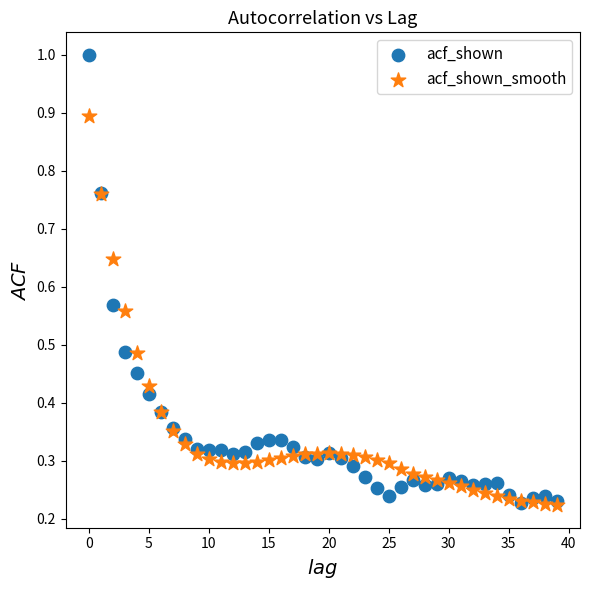

Which series contains the highest Y value?

acf_shown